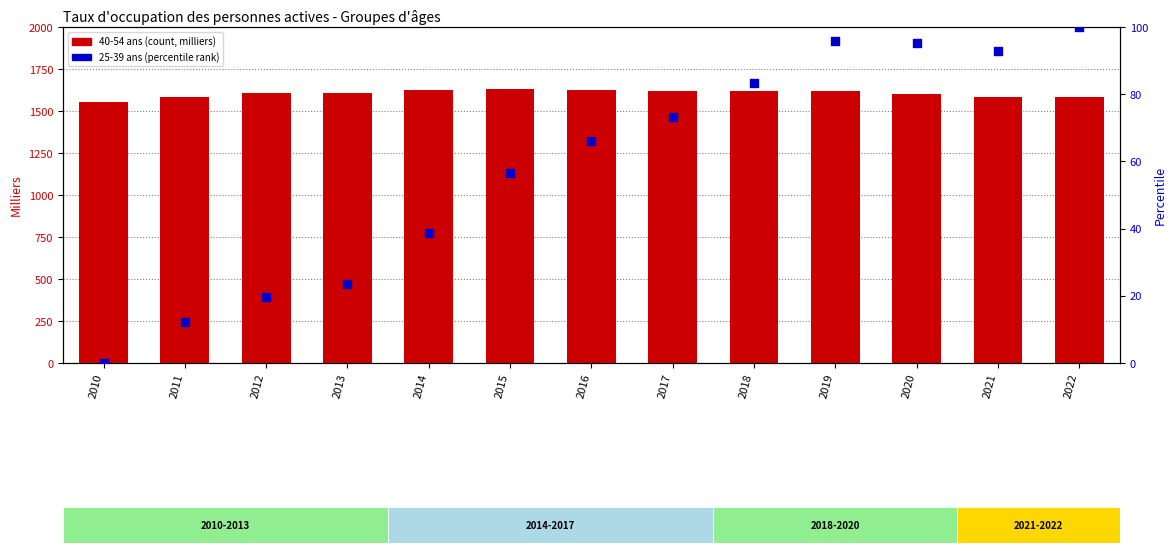

At how many categories does at least one series exceed 204?

13